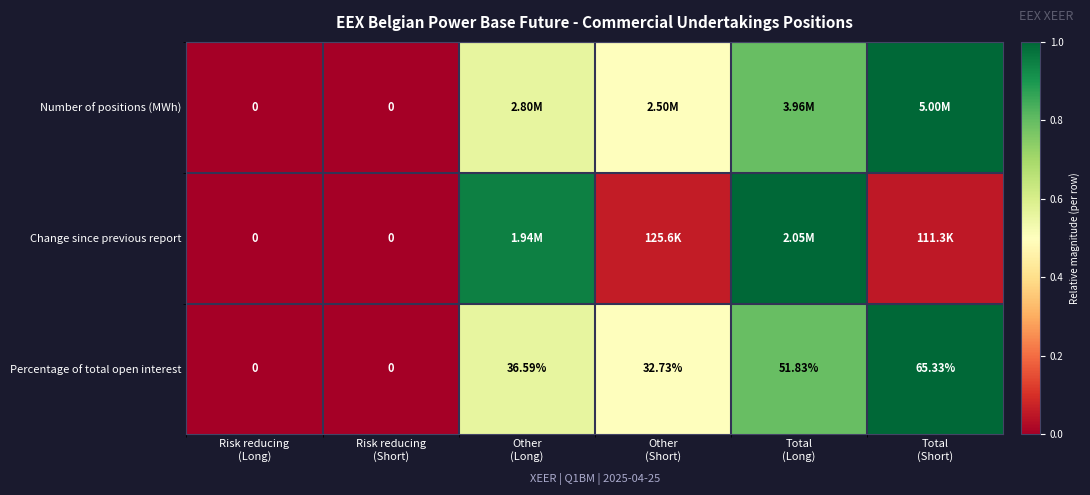

What is the highest value of the Number of positions (MWh) series?

1.0